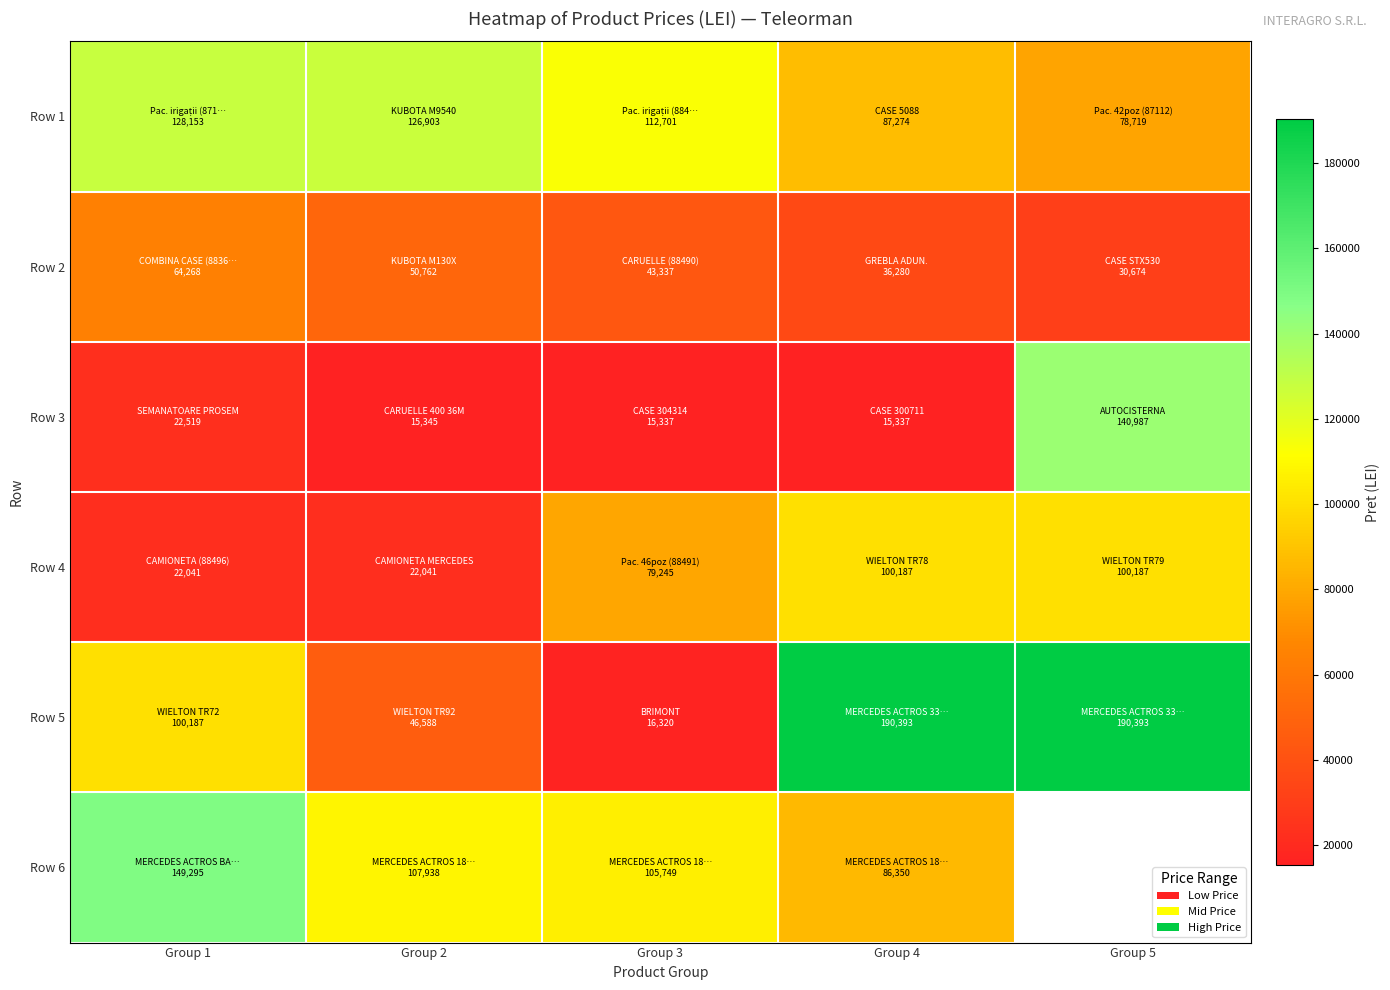

Which has a higher value, Group 2 or Group 3?

Group 2